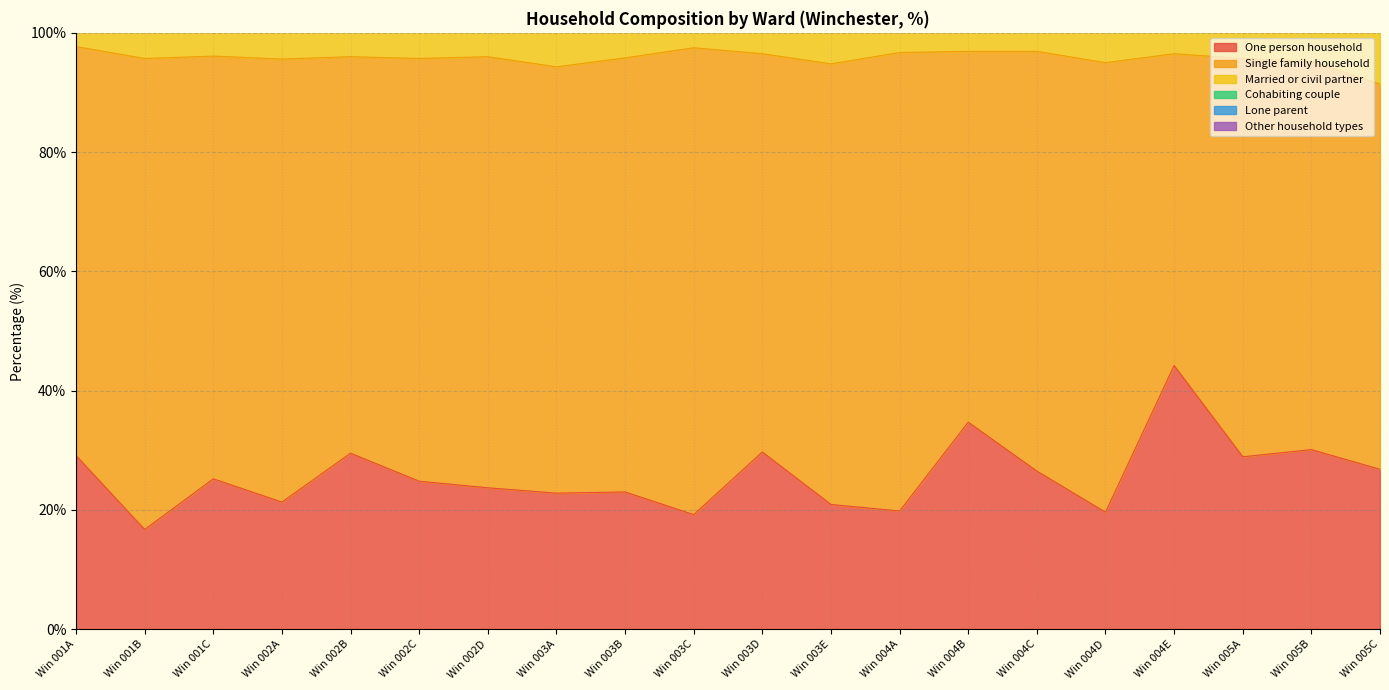

Reading right to left, transcribe all the data shown in this chart.

One person household: Winchester 005C=26.8	Winchester 005B=30.1	Winchester 005A=28.9	Winchester 004E=44.2	Winchester 004D=19.6	Winchester 004C=26.5	Winchester 004B=34.7	Winchester 004A=19.8	Winchester 003E=20.9	Winchester 003D=29.7	Winchester 003C=19.2	Winchester 003B=23.0	Winchester 003A=22.8	Winchester 002D=23.7	Winchester 002C=24.8	Winchester 002B=29.5	Winchester 002A=21.3	Winchester 001C=25.2	Winchester 001B=16.7	Winchester 001A=29.1
Single family household: Winchester 005C=64.6	Winchester 005B=65.1	Winchester 005A=66.8	Winchester 004E=52.3	Winchester 004D=75.4	Winchester 004C=70.4	Winchester 004B=62.2	Winchester 004A=76.9	Winchester 003E=73.9	Winchester 003D=66.8	Winchester 003C=78.3	Winchester 003B=72.8	Winchester 003A=71.5	Winchester 002D=72.3	Winchester 002C=70.9	Winchester 002B=66.5	Winchester 002A=74.3	Winchester 001C=70.9	Winchester 001B=79.0	Winchester 001A=68.6
Married or civil partner: Winchester 005C=34.1	Winchester 005B=36.8	Winchester 005A=40.1	Winchester 004E=21.6	Winchester 004D=44.7	Winchester 004C=36.6	Winchester 004B=30.0	Winchester 004A=44.0	Winchester 003E=41.7	Winchester 003D=37.7	Winchester 003C=46.2	Winchester 003B=42.6	Winchester 003A=40.6	Winchester 002D=42.1	Winchester 002C=42.5	Winchester 002B=33.2	Winchester 002A=45.9	Winchester 001C=40.1	Winchester 001B=52.0	Winchester 001A=37.3
Cohabiting couple: Winchester 005C=9.3	Winchester 005B=8.3	Winchester 005A=6.5	Winchester 004E=7.1	Winchester 004D=8.5	Winchester 004C=10.4	Winchester 004B=6.1	Winchester 004A=9.2	Winchester 003E=12.2	Winchester 003D=11.6	Winchester 003C=6.0	Winchester 003B=5.7	Winchester 003A=6.4	Winchester 002D=10.3	Winchester 002C=9.8	Winchester 002B=14.1	Winchester 002A=7.5	Winchester 001C=12.3	Winchester 001B=6.3	Winchester 001A=11.2
Lone parent: Winchester 005C=12.5	Winchester 005B=7.4	Winchester 005A=4.1	Winchester 004E=8.2	Winchester 004D=6.3	Winchester 004C=6.3	Winchester 004B=8.5	Winchester 004A=5.8	Winchester 003E=9.1	Winchester 003D=6.8	Winchester 003C=5.5	Winchester 003B=4.6	Winchester 003A=7.7	Winchester 002D=6.2	Winchester 002C=6.7	Winchester 002B=11.3	Winchester 002A=3.7	Winchester 001C=6.8	Winchester 001B=5.5	Winchester 001A=7.5
Other household types: Winchester 005C=8.6	Winchester 005B=4.8	Winchester 005A=4.3	Winchester 004E=3.5	Winchester 004D=5.0	Winchester 004C=3.1	Winchester 004B=3.2	Winchester 004A=3.3	Winchester 003E=5.2	Winchester 003D=3.5	Winchester 003C=2.5	Winchester 003B=4.2	Winchester 003A=5.8	Winchester 002D=4.1	Winchester 002C=4.2	Winchester 002B=4.0	Winchester 002A=4.4	Winchester 001C=3.9	Winchester 001B=4.3	Winchester 001A=2.3